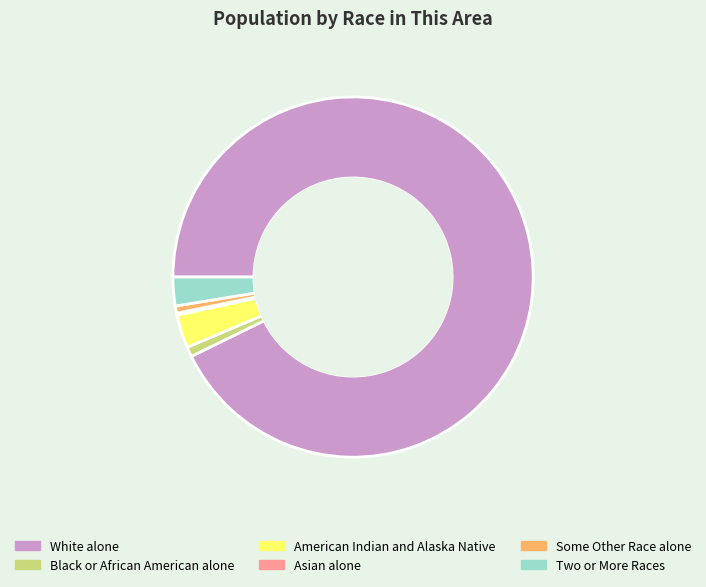

Is the sum of White alone and Two or More Races greater than half?

Yes